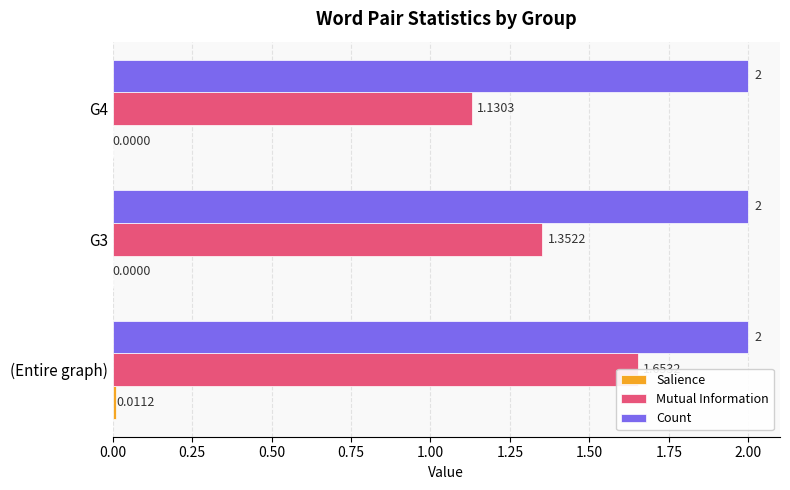

Is it true that Count equals 0.2 at 0.00?

False